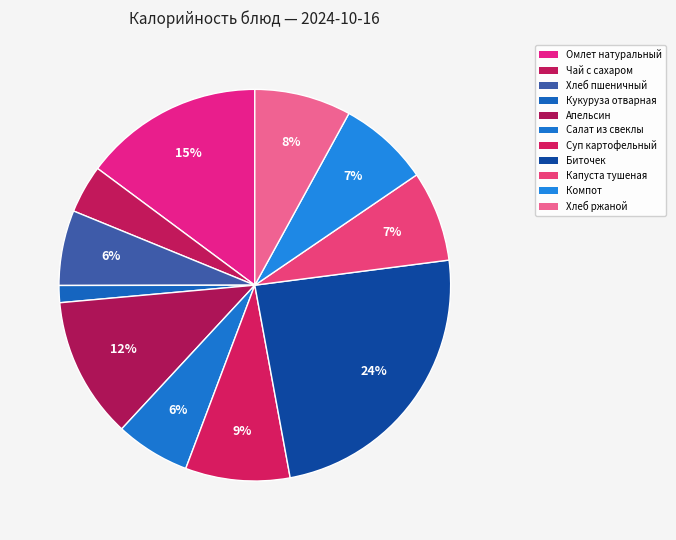

Do Омлет натуральный and Хлеб ржаной together represent more than half of the pie?

No